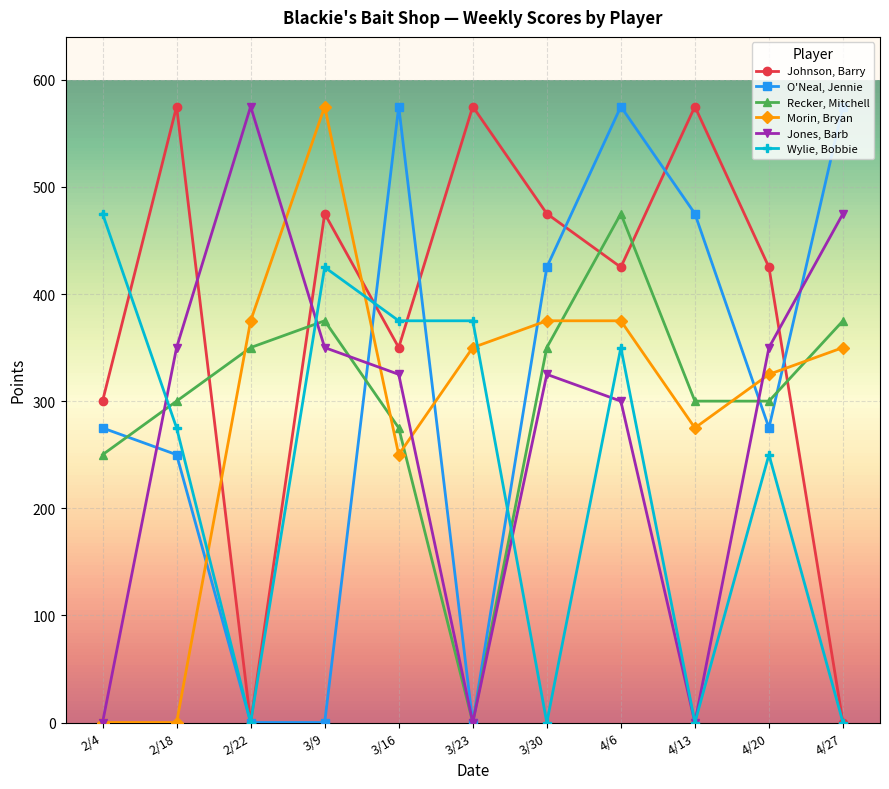

Where is the first local maximum for Johnson, Barry?

2/18